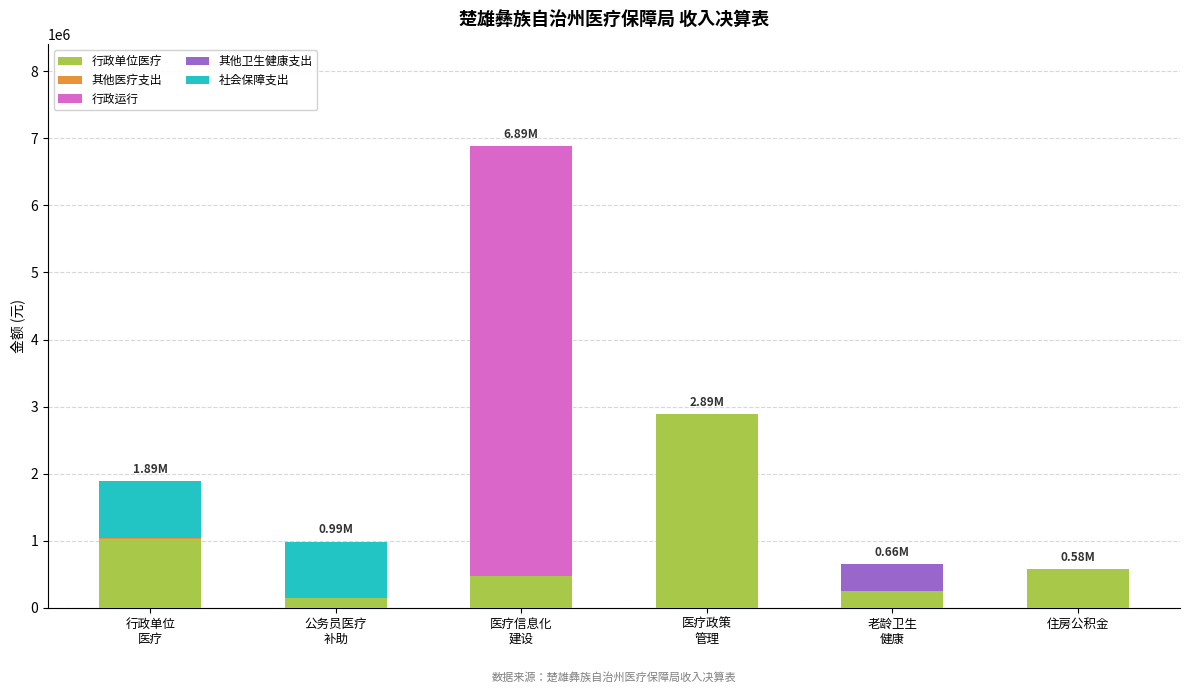

How many series are shown in this chart?

5